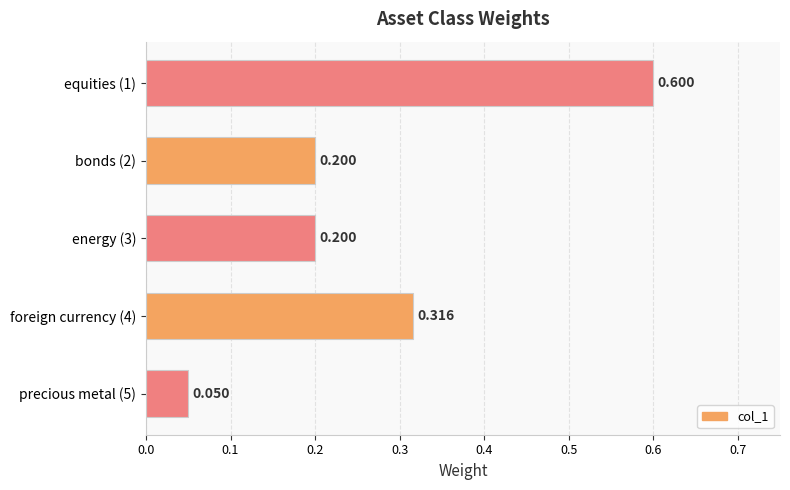

What is the greatest value displayed?

0.6